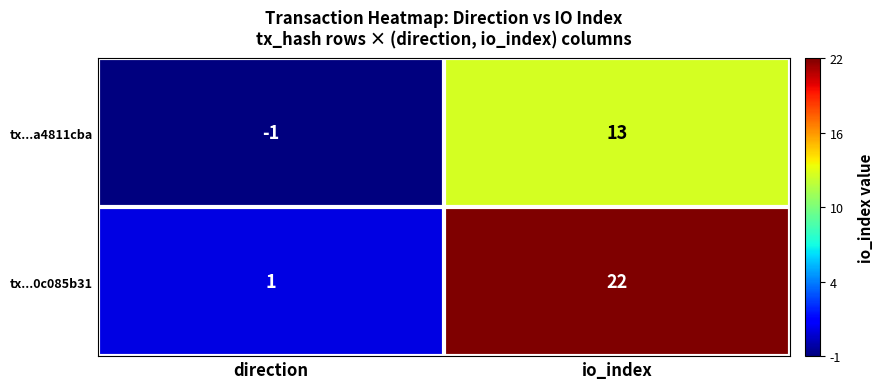

At which label does tx...0c085b31 reach its minimum?

direction